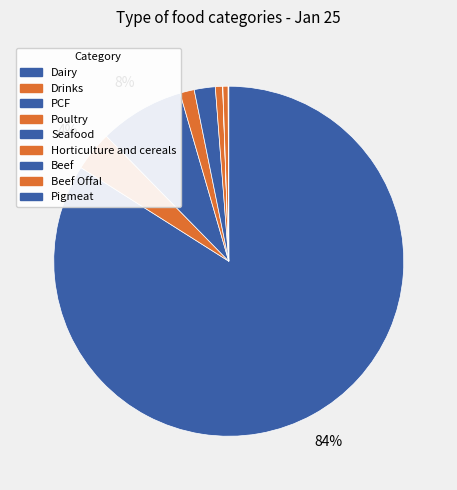

True or false: PCF accounts for 8% of the total.

True